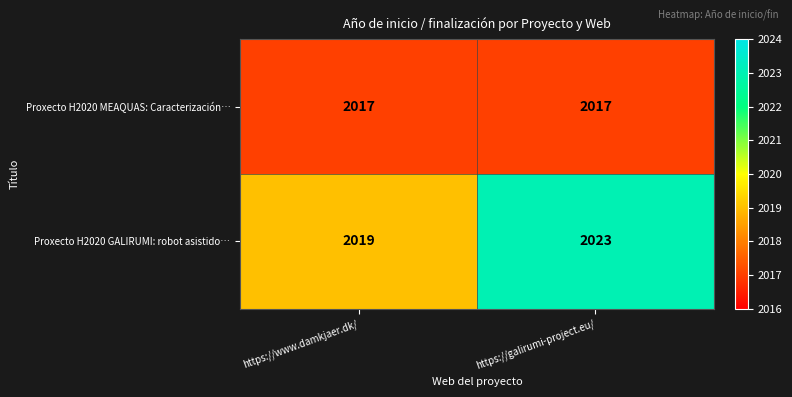

What is the sum of all Proxecto H2020 GALIRUMI: robot asistido… values?

4042